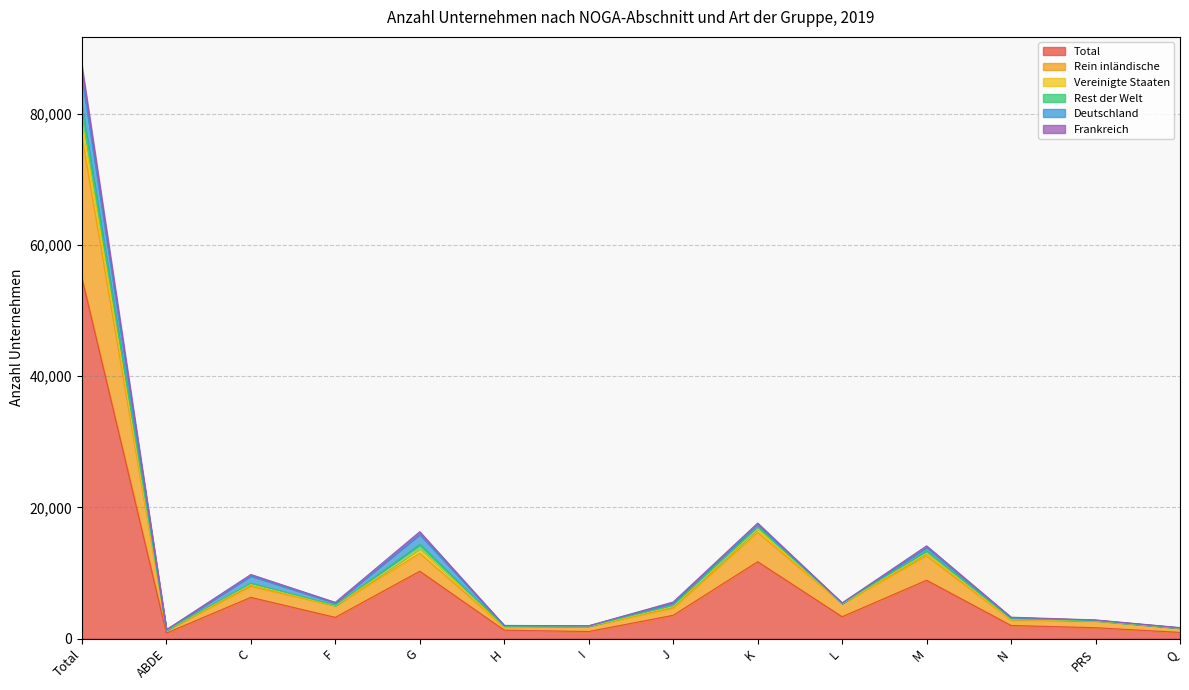

At which label is Total closest to 27900?

K